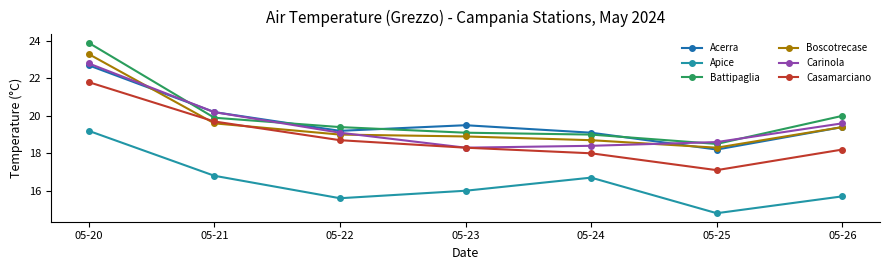

What is the average value of the Apice series?

16.4